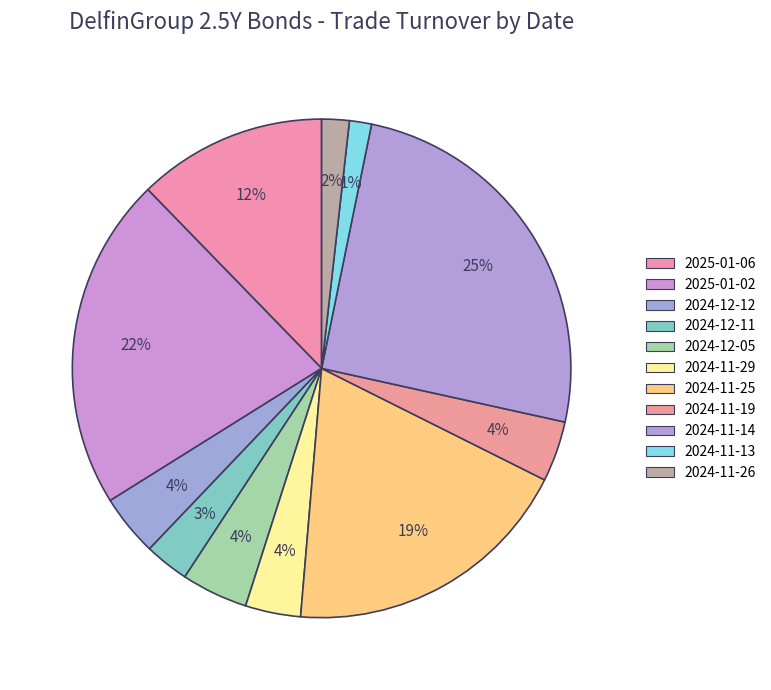

To the nearest percent, what is the difference between the 2024-11-14 and 2024-12-11 slice percentages?

22%